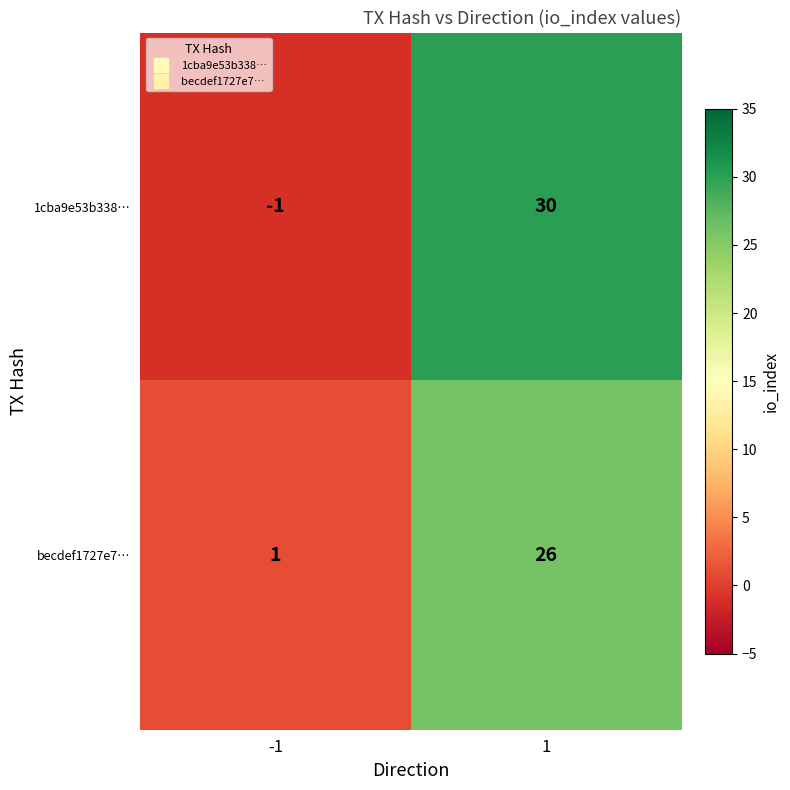

Which category has the lowest value across all series?

-1